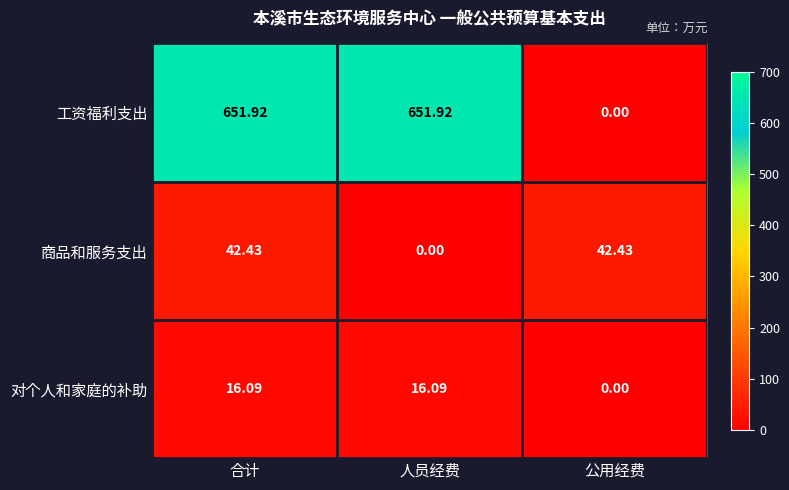

Which series has the largest range (max minus min)?

工资福利支出